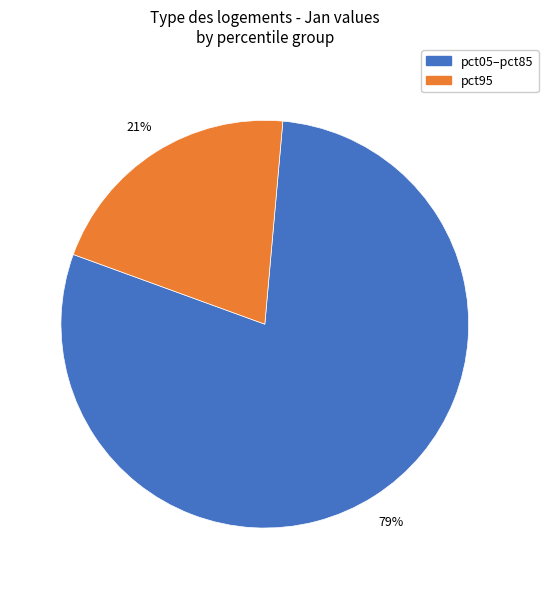

To the nearest percent, what is the difference between the largest and smallest slice percentages?

58%